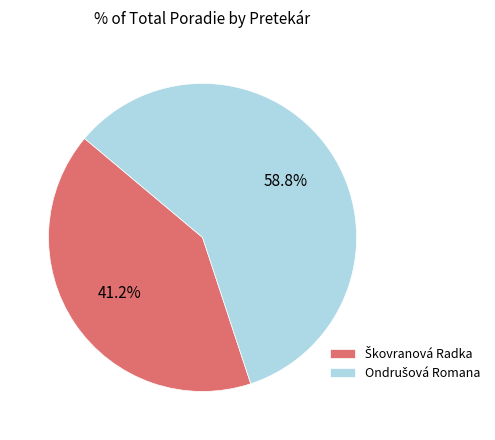

What is the smallest slice in the pie chart?

Škovranová Radka